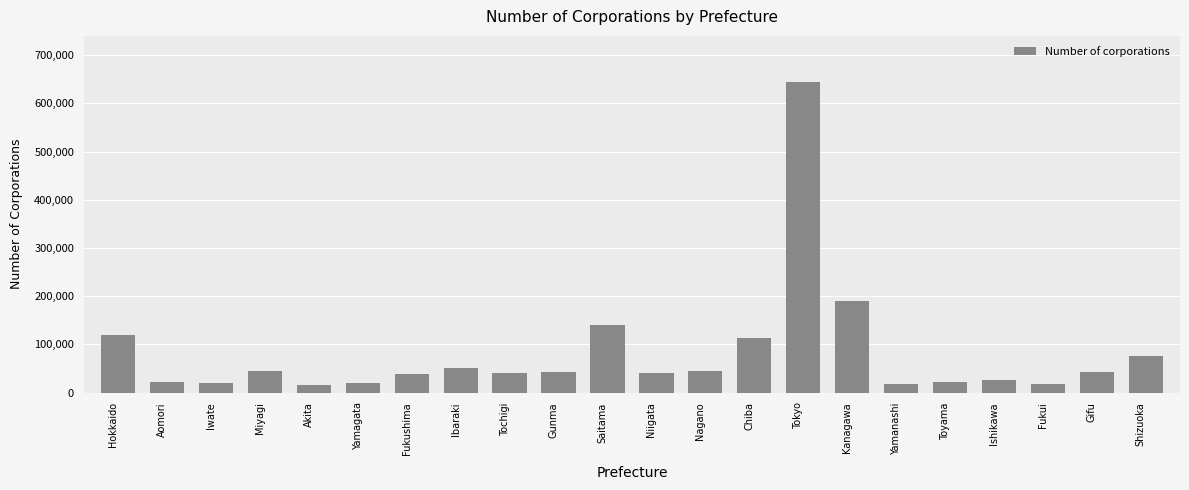

What is the value of the 9th bar from the left?

39581